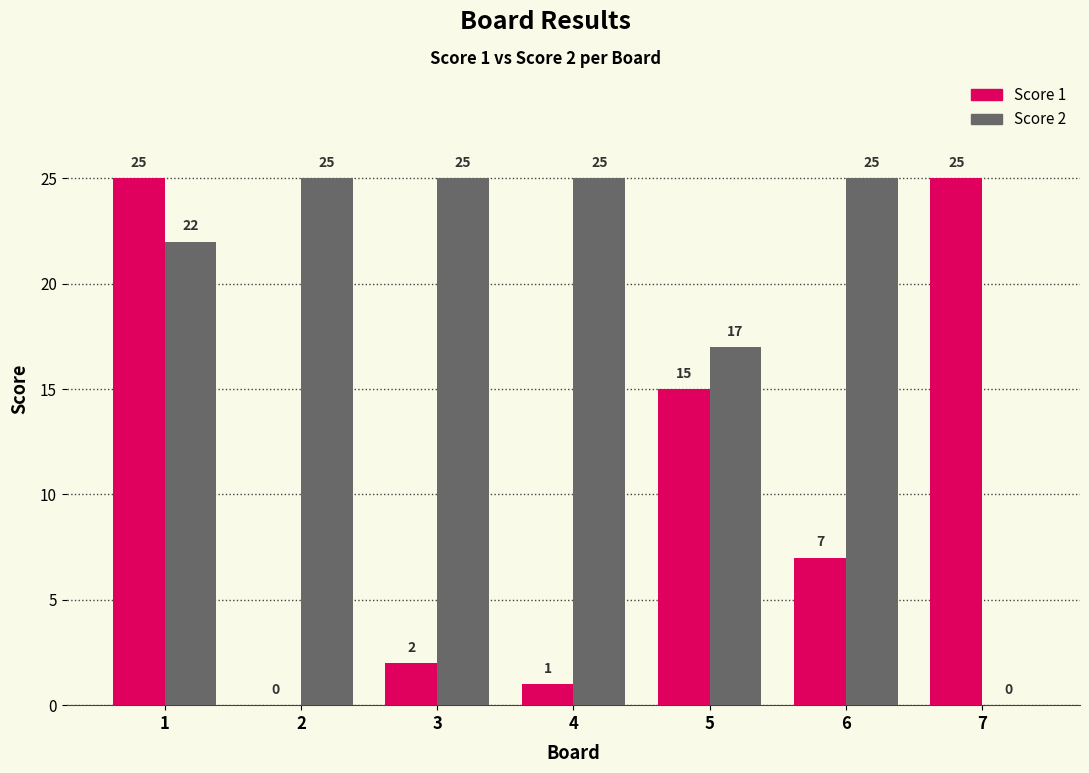

How many categories are shown in the chart?

7